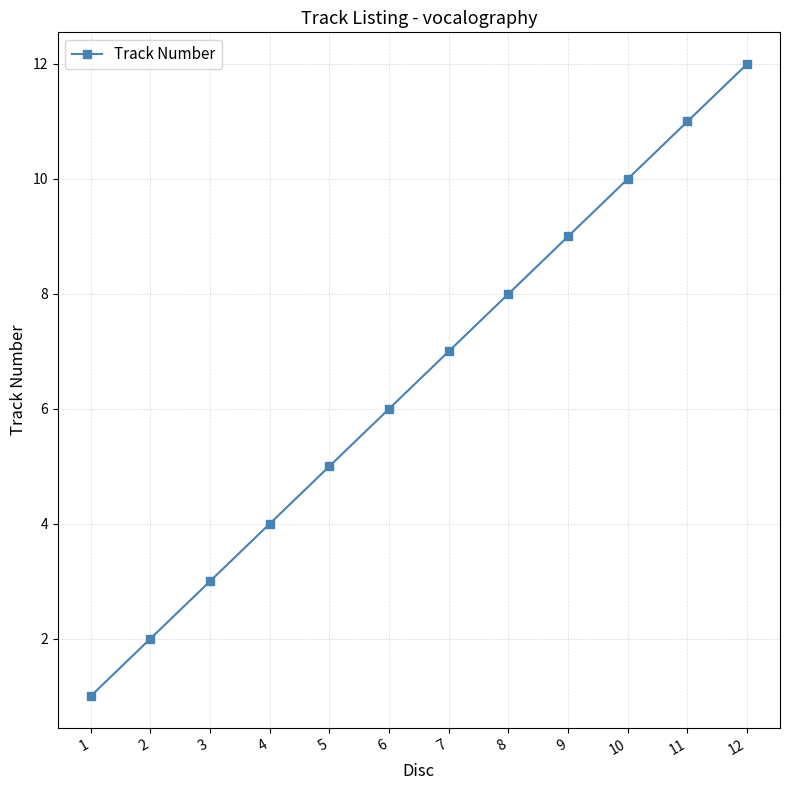

Where is the data nearest to the value 6?

6